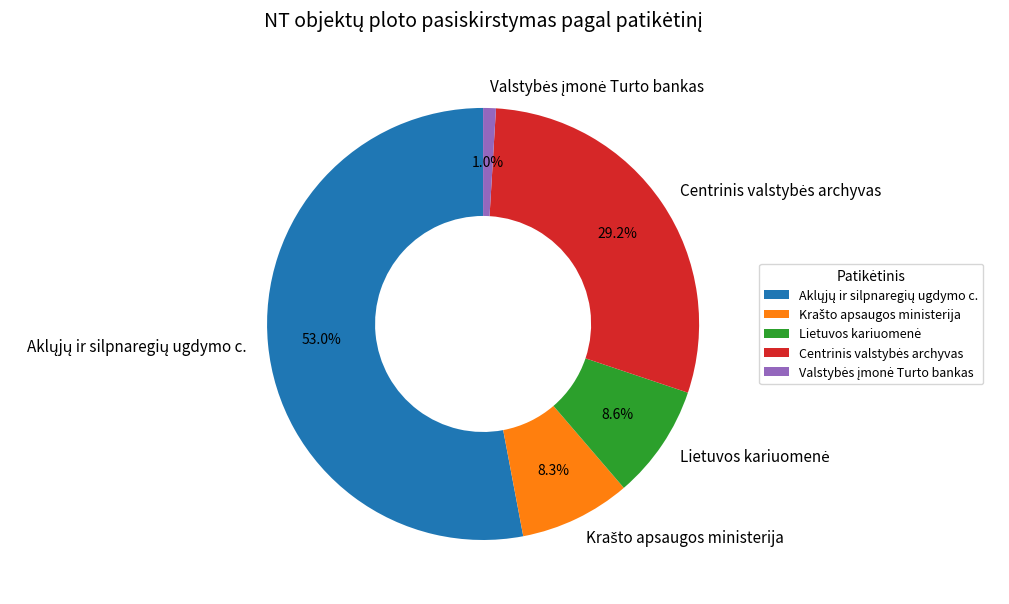

Is there a majority slice in this chart?

Yes